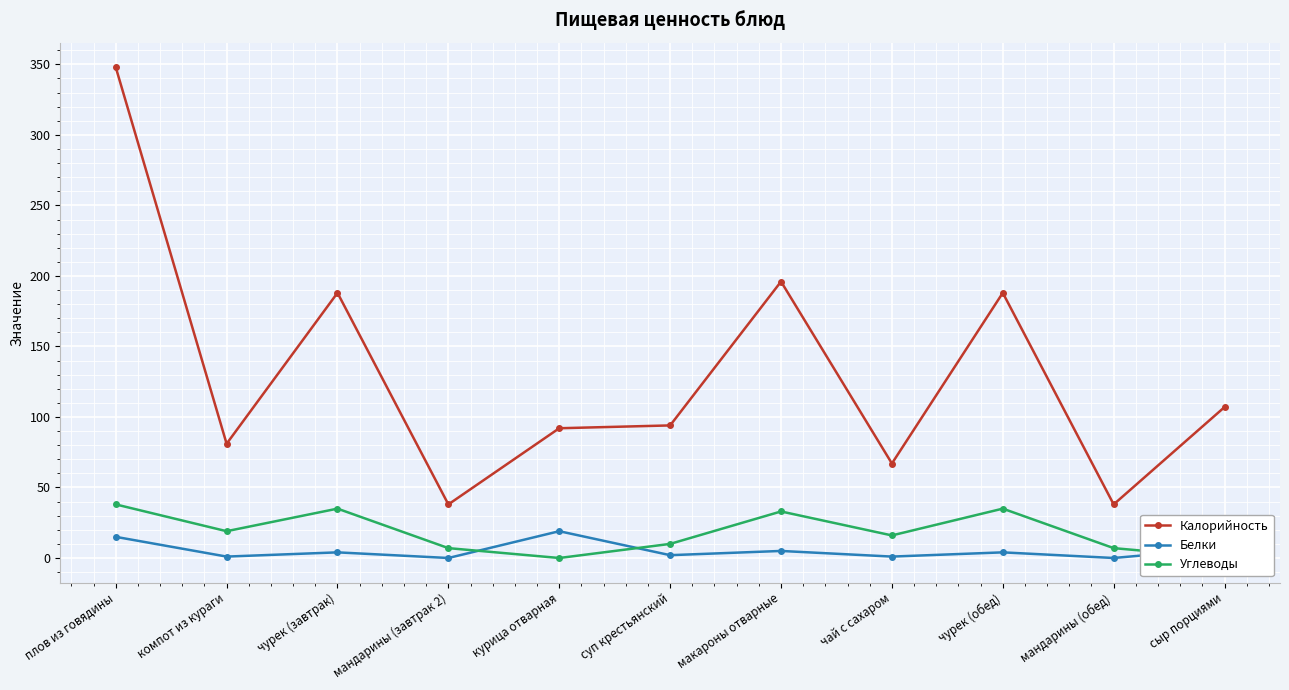

Reading left to right, what are all the values shown in this chart?

Калорийность: плов из говядины=348	компот из кураги=81	чурек (завтрак)=188	мандарины (завтрак 2)=38	курица отварная=92	суп крестьянский=94	макароны отварные=196	чай с сахаром=67	чурек (обед)=188	мандарины (обед)=38	сыр порциями=107
Белки: плов из говядины=15	компот из кураги=1	чурек (завтрак)=4	мандарины (завтрак 2)=0	курица отварная=19	суп крестьянский=2	макароны отварные=5	чай с сахаром=1	чурек (обед)=4	мандарины (обед)=0	сыр порциями=7
Углеводы: плов из говядины=38	компот из кураги=19	чурек (завтрак)=35	мандарины (завтрак 2)=7	курица отварная=0	суп крестьянский=10	макароны отварные=33	чай с сахаром=16	чурек (обед)=35	мандарины (обед)=7	сыр порциями=0